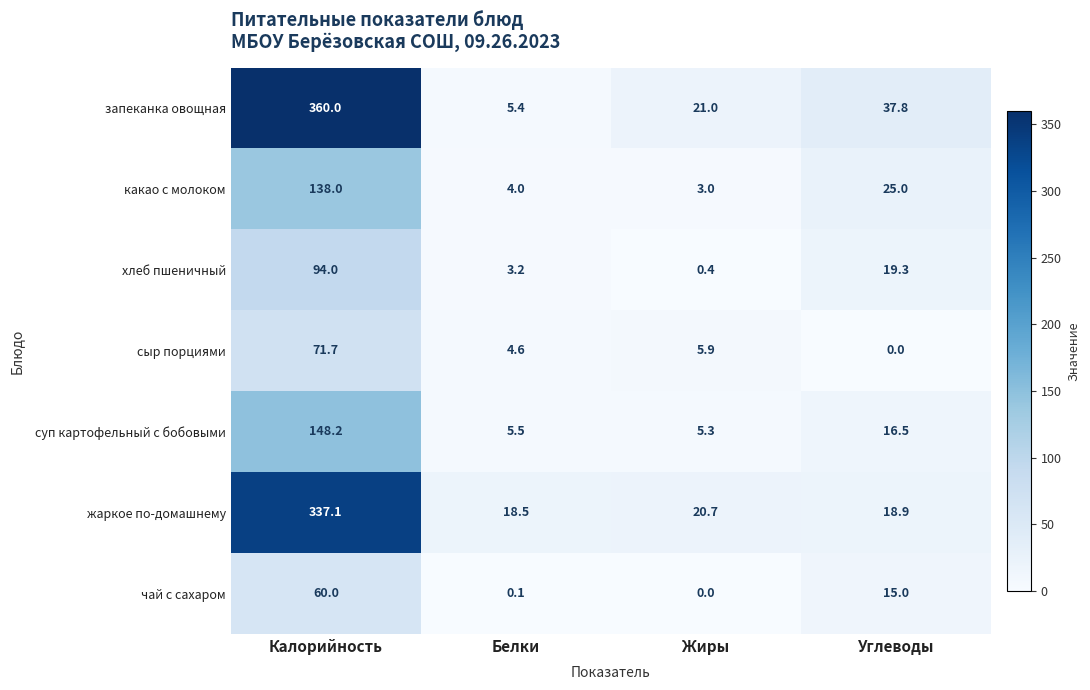

What is the total value across all series at Жиры?

56.3